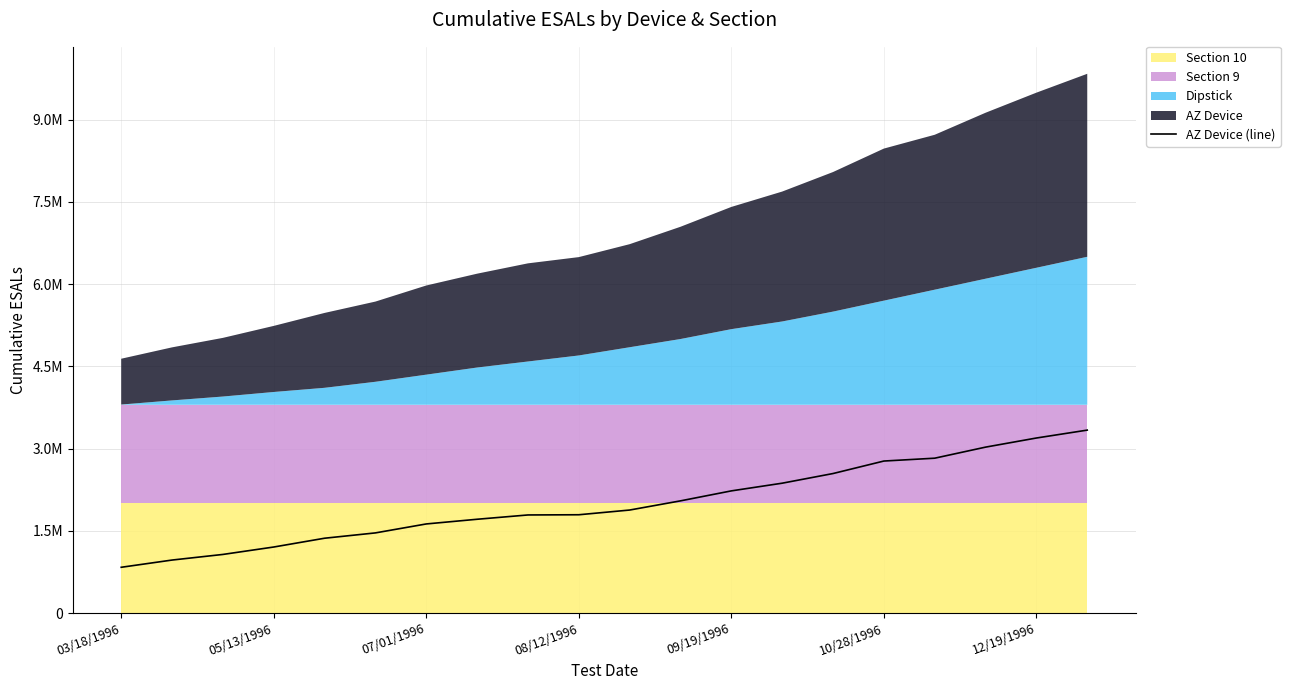

What is the difference between the values at 09/19/1996 and 11?

681661